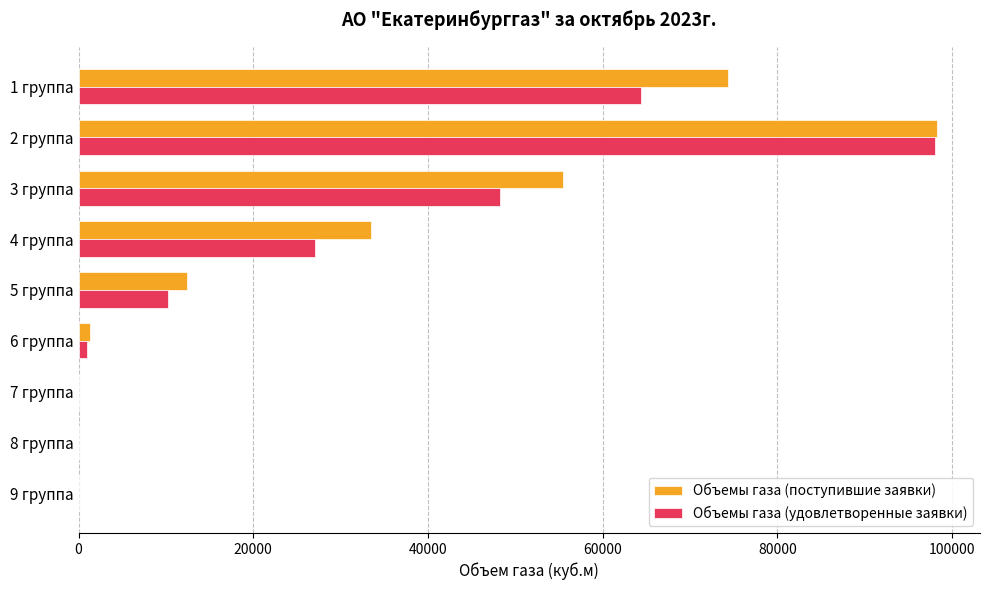

Which series has the largest total across all categories?

Объемы газа (поступившие заявки)